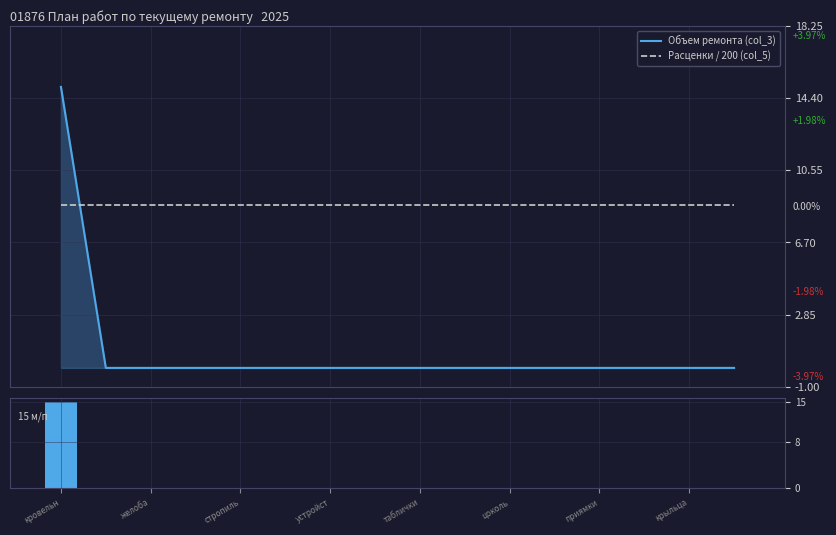

Which series has the largest range (max minus min)?

Объем ремонта (col_3)